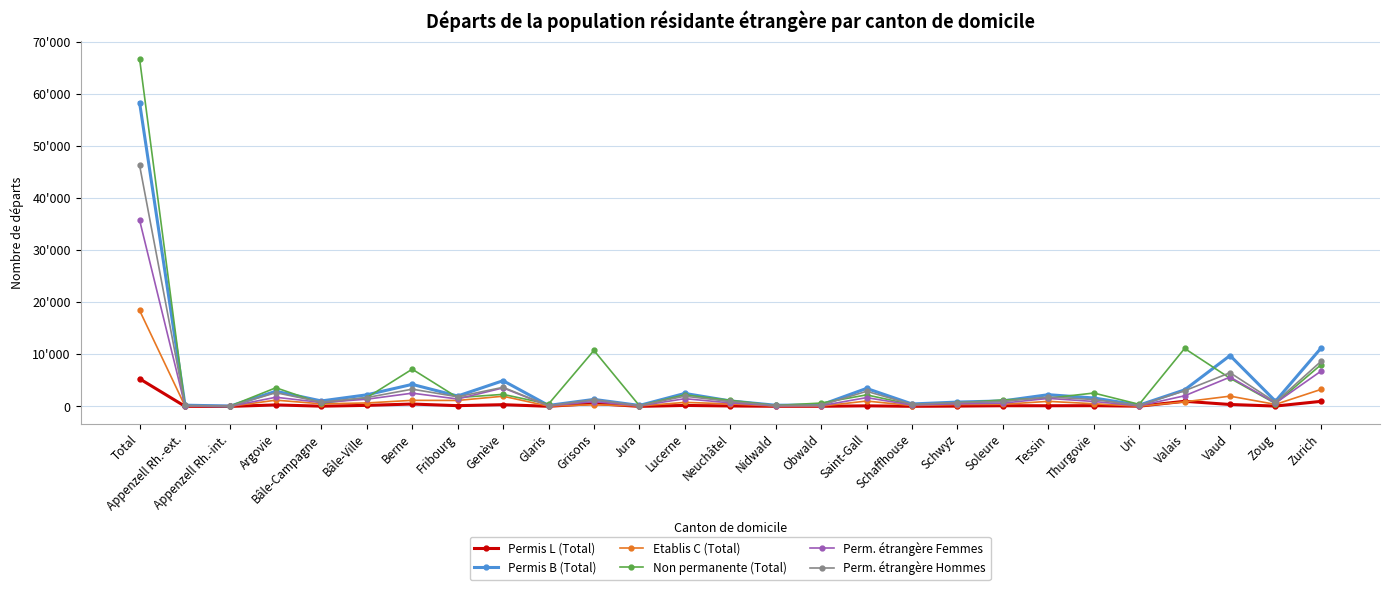

True or false: Non permanente (Total) and Perm. étrangère Femmes cross at least once.

True